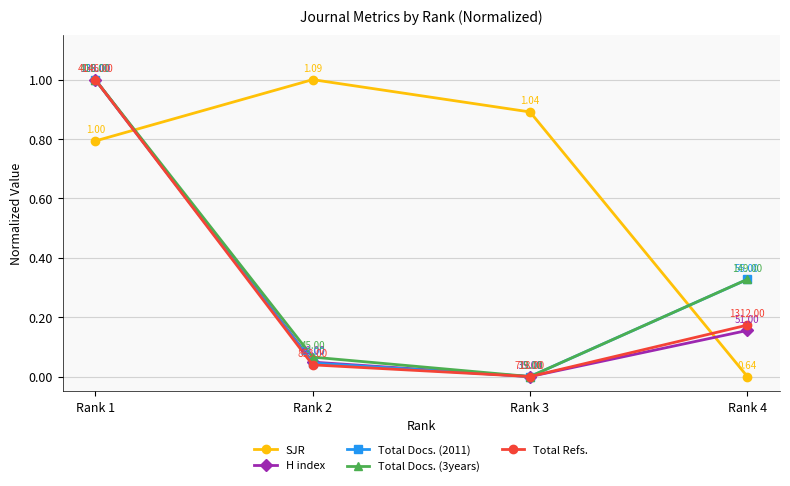

The Total Docs. (2011) series shows 0.0 at Rank 2. True or false?

True